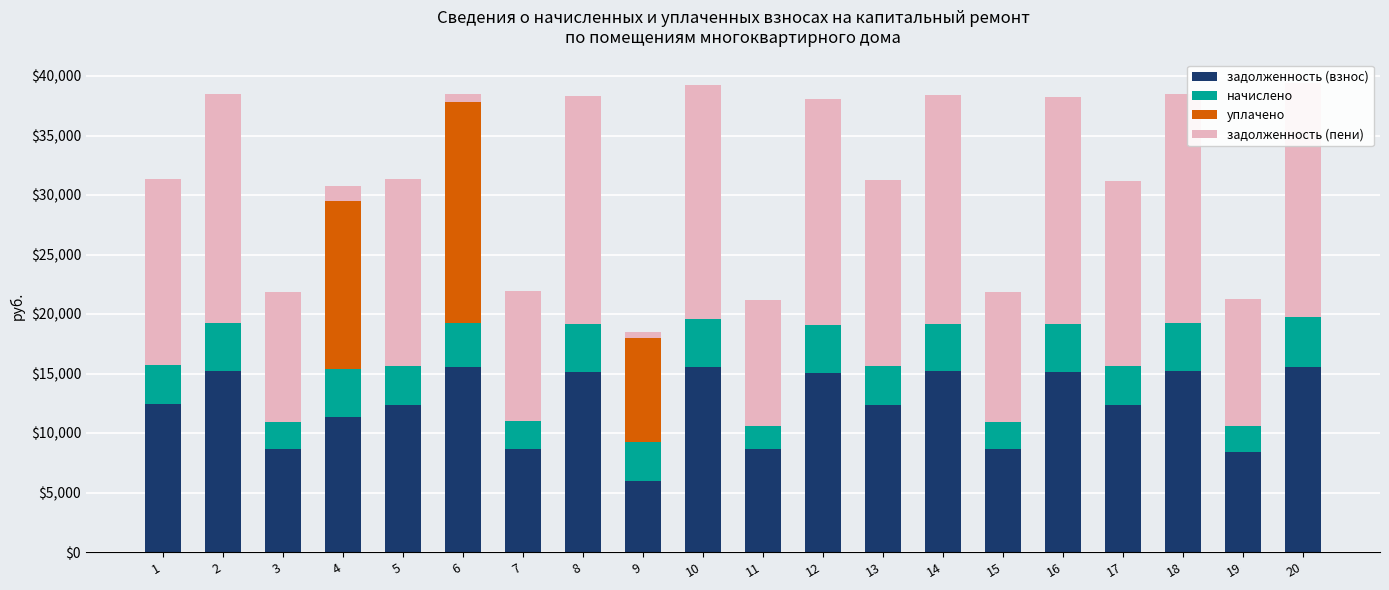

Reading left to right, what are all the values shown in this chart?

задолженность (взнос): 1=12403.4	2=15202.6	3=8628.5	4=11351.2	5=12377.8	6=15510.7	7=8679.8	8=15151.2	9=5968.7	10=15510.7	11=8679.8	12=15048.5	13=12352.1	14=15176.9	15=8679.8	16=15125.5	17=12326.4	18=15228.2	19=8397.4	20=15587.8
начислено: 1=3286.3	2=4027.9	3=2286.1	4=4014.4	5=3279.5	6=3752.3	7=2299.8	8=4014.4	9=3279.5	10=4109.6	11=1909.9	12=3987.1	13=3272.8	14=4021.2	15=2234.8	16=4007.5	17=3265.9	18=4034.8	19=2224.9	20=4130.0
уплачено: 1=0.0	2=0.0	3=0.0	4=14090.9	5=0.0	6=18590.5	7=0.0	8=0.0	9=8697.3	10=0.0	11=0.0	12=0.0	13=0.0	14=0.0	15=0.0	16=0.0	17=0.0	18=0.0	19=0.0	20=0.0
задолженность (пени): 1=15689.8	2=19230.5	3=10914.6	4=1274.7	5=15657.2	6=672.5	7=10979.6	8=19165.6	9=550.9	10=19620.4	11=10589.8	12=19035.6	13=15624.8	14=19198.1	15=10914.6	16=19133.0	17=15592.3	18=19263.0	19=10622.3	20=19717.8